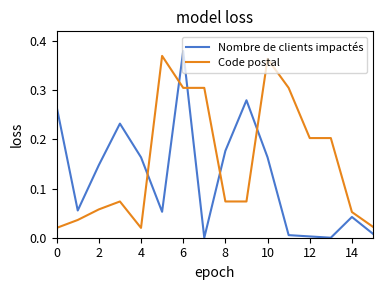

Rank the series by their average value, from lowest to highest.

Nombre de clients impactés, Code postal